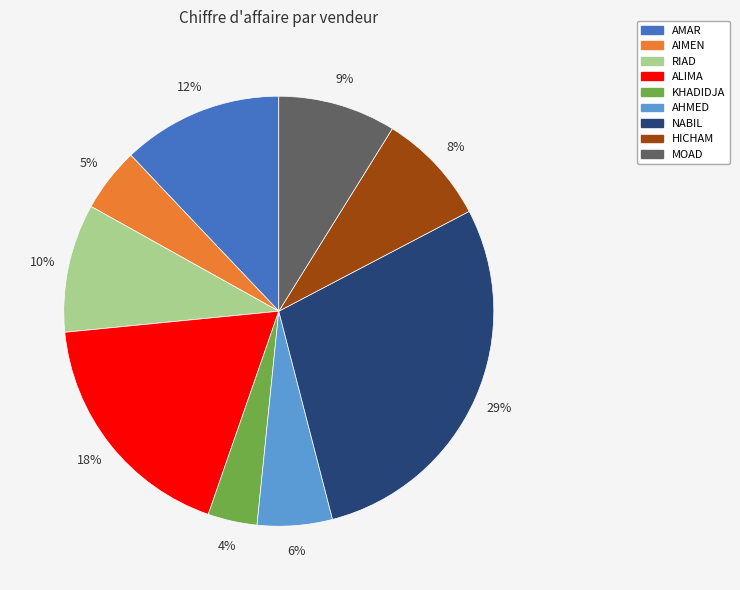

True or false: KHADIDJA accounts for 14% of the total.

False